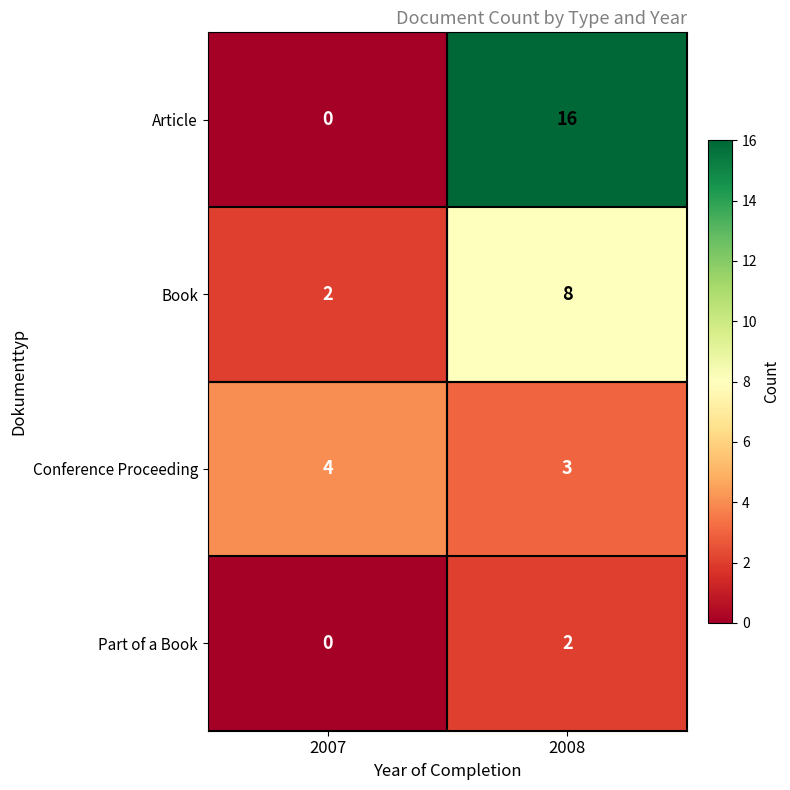

List the series in order of their peak value, lowest first.

Part of a Book, Conference Proceeding, Book, Article